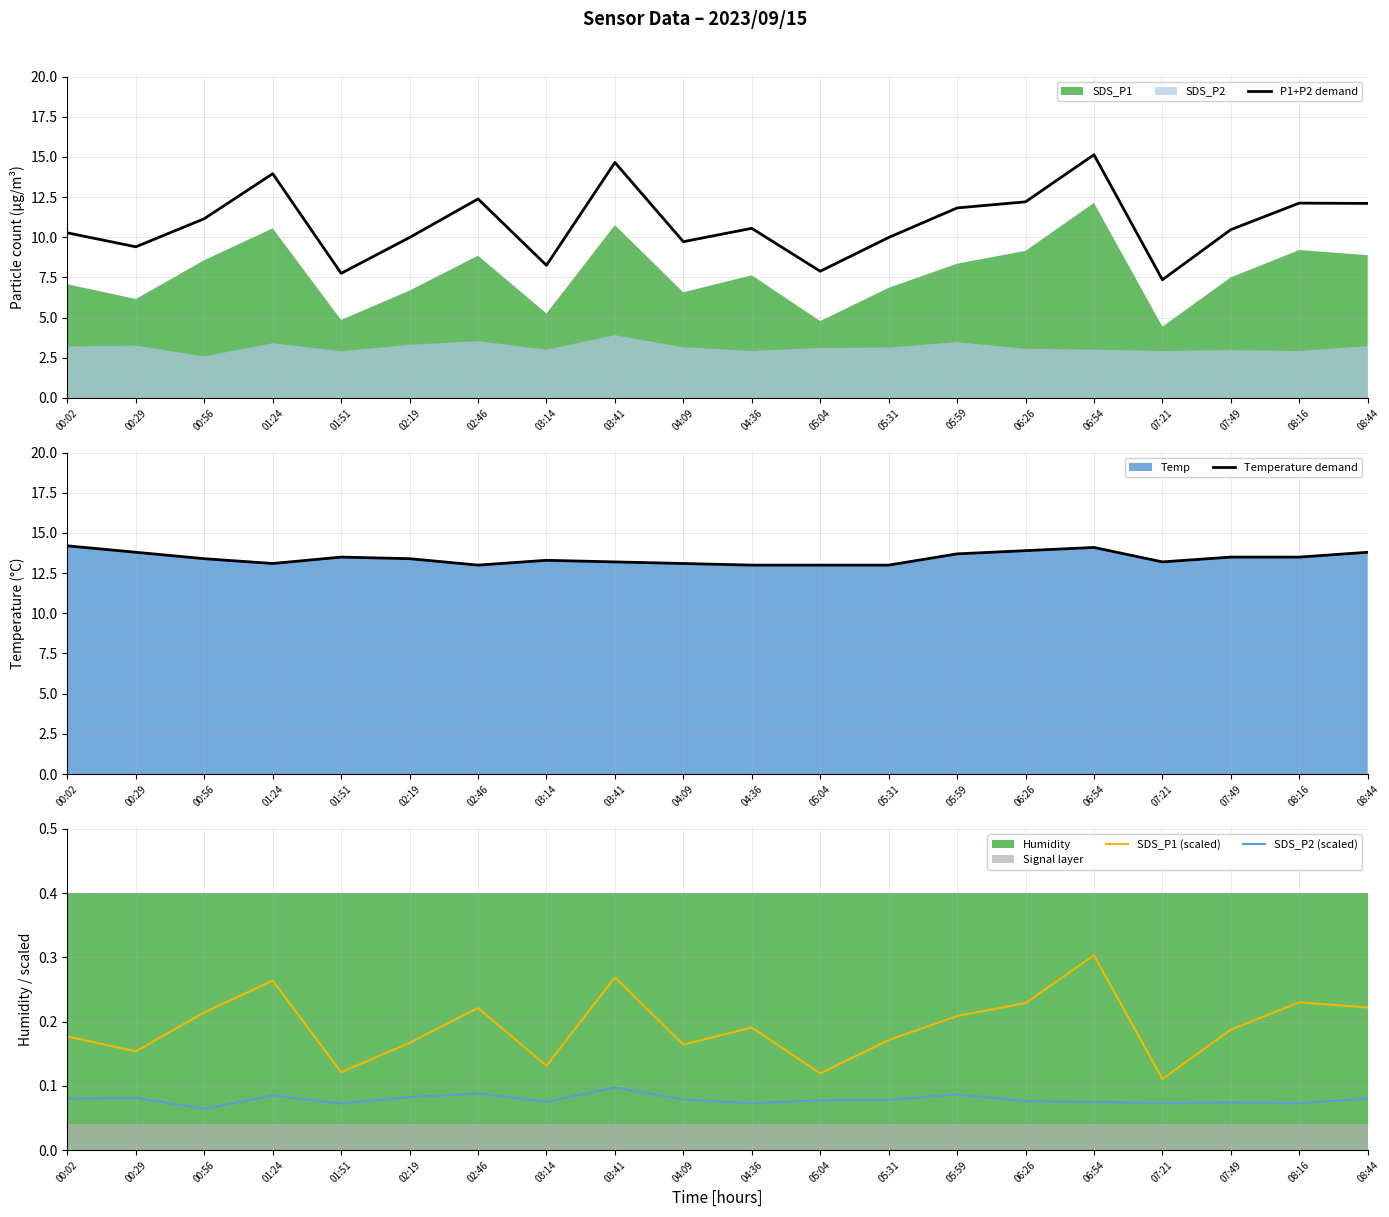

How many interior local peaks does the SDS_P1 (scaled) series have?

6